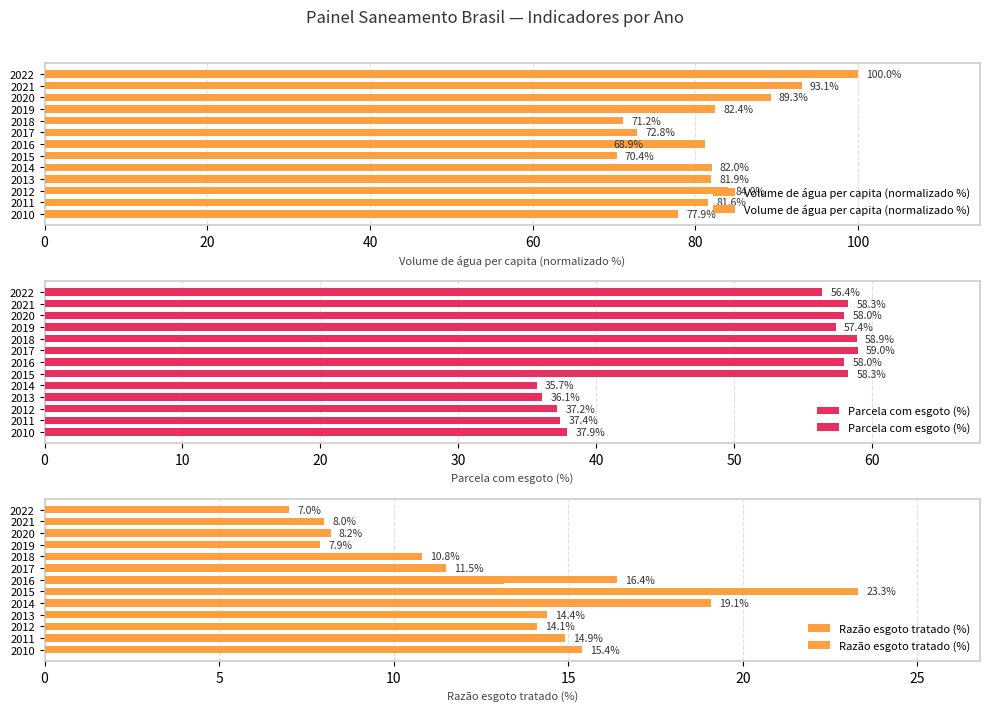

What is the approximate value of Razão esgoto tratado (%) at 2012?

14.1